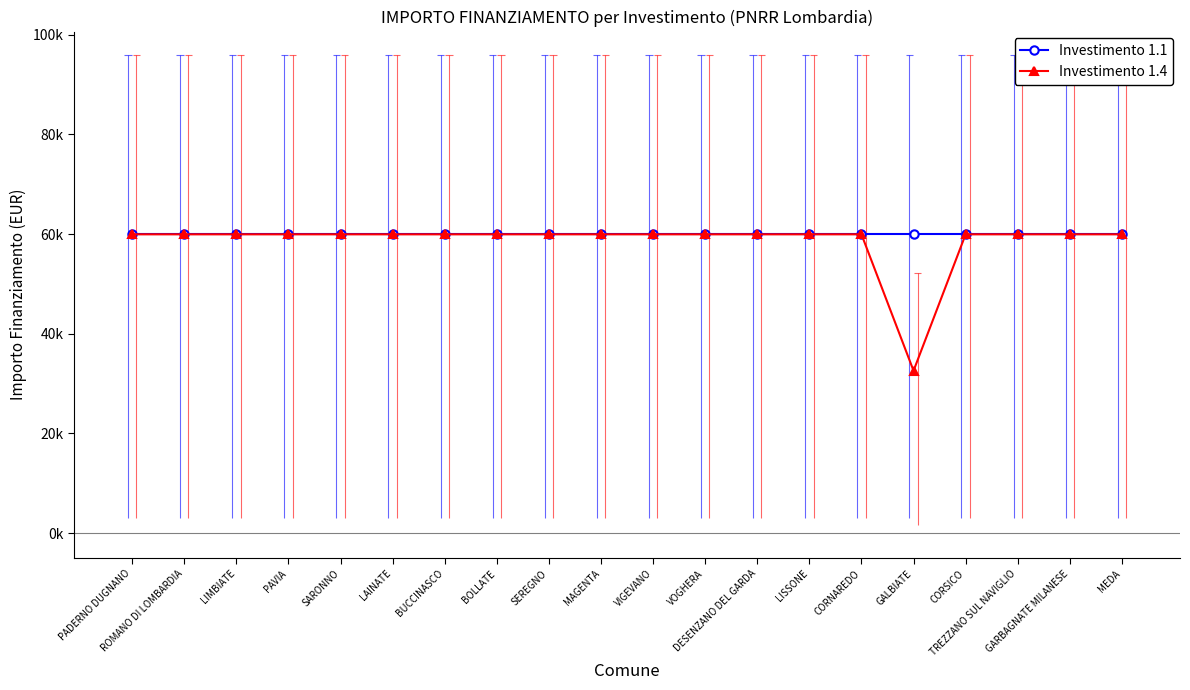

What is the sum of the Investimento 1.1 values at DESENZANO DEL GARDA and CORSICO?

119932